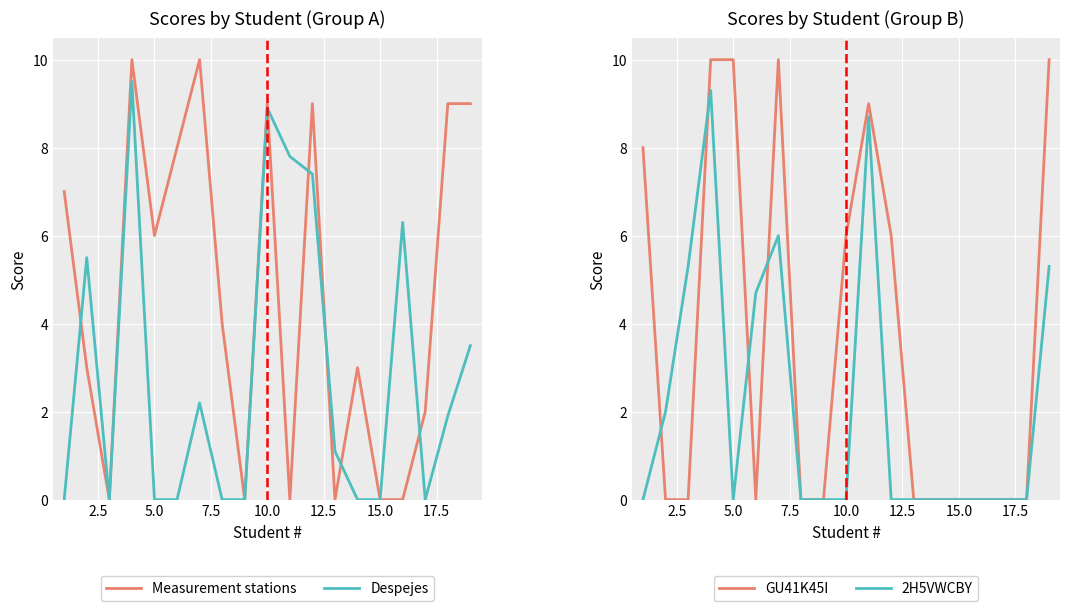

The value of Despejes at 15.0 is -3.1. True or false?

False